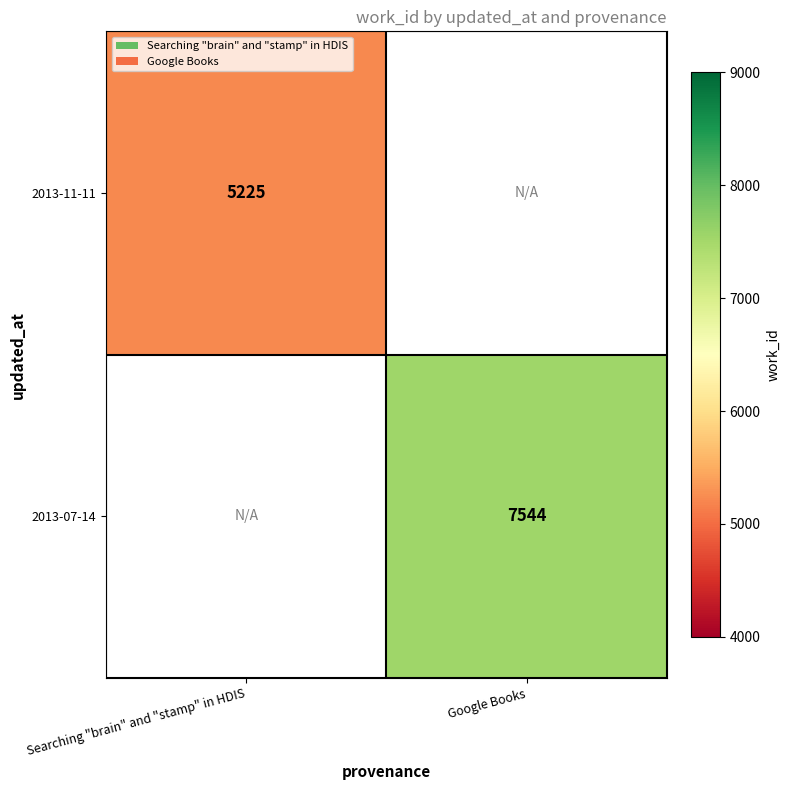

Is it true that 2013-07-14 equals 11298 at Google Books?

False